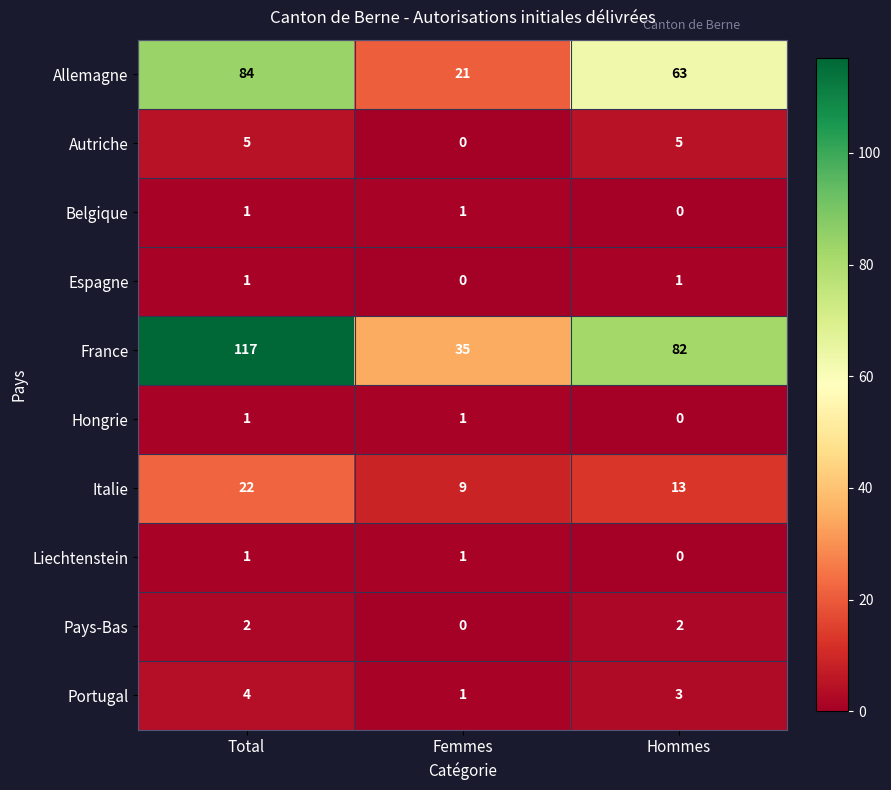

How many categories are shown in the chart?

3